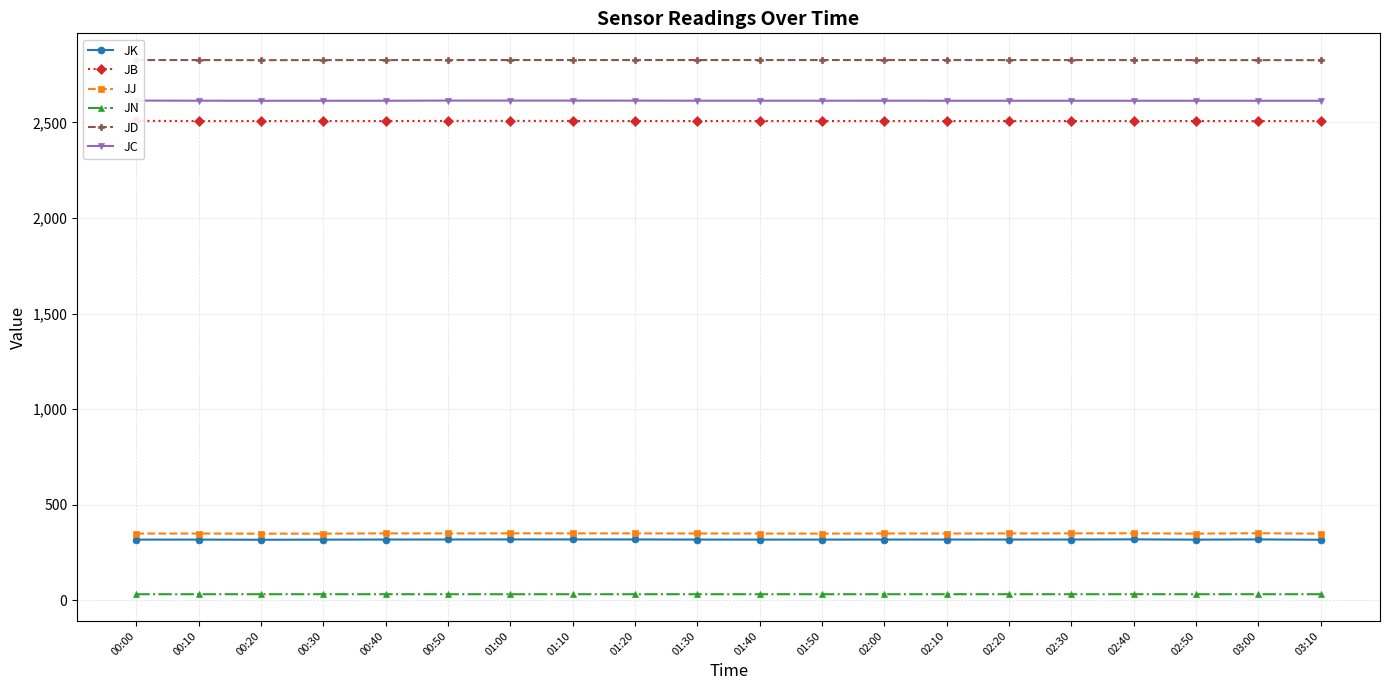

Reading right to left, transcribe all the data shown in this chart.

JK: 03:10=316.8	03:00=318.5	02:50=317.4	02:40=318.8	02:30=318.0	02:20=317.9	02:10=317.9	02:00=317.8	01:50=317.7	01:40=317.5	01:30=317.8	01:20=318.3	01:10=318.4	01:00=318.5	00:50=318.1	00:40=318.0	00:30=317.4	00:20=316.8	00:10=317.6	00:00=317.5
JB: 03:10=2507.0	03:00=2507.0	02:50=2507.0	02:40=2507.0	02:30=2507.0	02:20=2507.0	02:10=2507.0	02:00=2507.0	01:50=2507.0	01:40=2507.0	01:30=2507.0	01:20=2507.1	01:10=2507.2	01:00=2507.9	00:50=2507.7	00:40=2507.0	00:30=2507.0	00:20=2507.0	00:10=2507.0	00:00=2507.9
JJ: 03:10=348.5	03:00=350.9	02:50=348.8	02:40=350.8	02:30=350.1	02:20=349.9	02:10=349.4	02:00=349.6	01:50=348.9	01:40=349.3	01:30=349.5	01:20=350.1	01:10=350.1	01:00=350.4	00:50=349.9	00:40=350.1	00:30=348.8	00:20=348.5	00:10=349.4	00:00=349.3
JN: 03:10=31.9	03:00=31.9	02:50=31.9	02:40=31.9	02:30=31.9	02:20=31.9	02:10=31.9	02:00=31.9	01:50=31.9	01:40=31.9	01:30=31.9	01:20=31.9	01:10=31.9	01:00=31.8	00:50=31.8	00:40=31.9	00:30=31.9	00:20=31.9	00:10=31.9	00:00=31.8
JD: 03:10=2825.4	03:00=2825.6	02:50=2825.8	02:40=2825.8	02:30=2825.9	02:20=2825.9	02:10=2826.0	02:00=2826.0	01:50=2826.0	01:40=2826.0	01:30=2826.0	01:20=2826.0	01:10=2826.0	01:00=2826.0	00:50=2826.0	00:40=2825.9	00:30=2825.8	00:20=2825.4	00:10=2826.0	00:00=2826.0
JC: 03:10=2613.0	03:00=2613.0	02:50=2613.0	02:40=2613.0	02:30=2613.1	02:20=2613.1	02:10=2613.1	02:00=2613.2	01:50=2613.2	01:40=2613.3	01:30=2613.4	01:20=2613.6	01:10=2613.8	01:00=2614.0	00:50=2614.0	00:40=2613.1	00:30=2613.0	00:20=2613.0	00:10=2613.3	00:00=2614.0